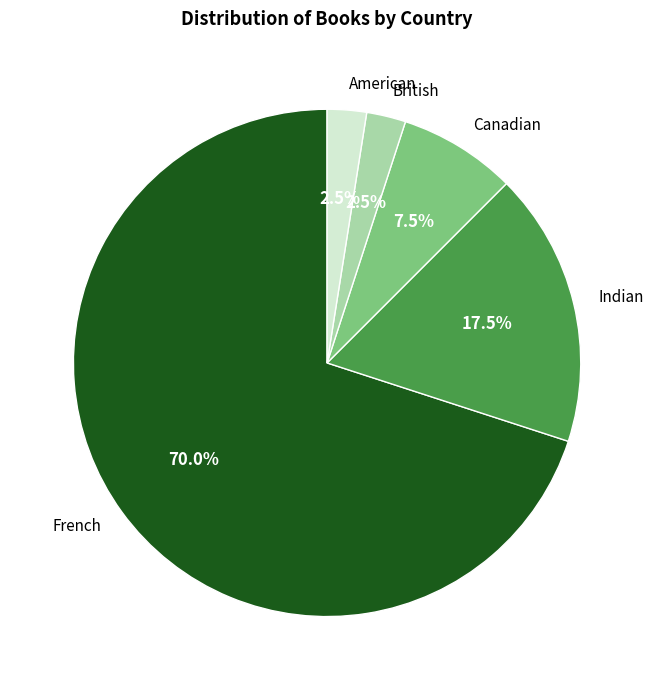

Between Indian and French, which is larger?

French